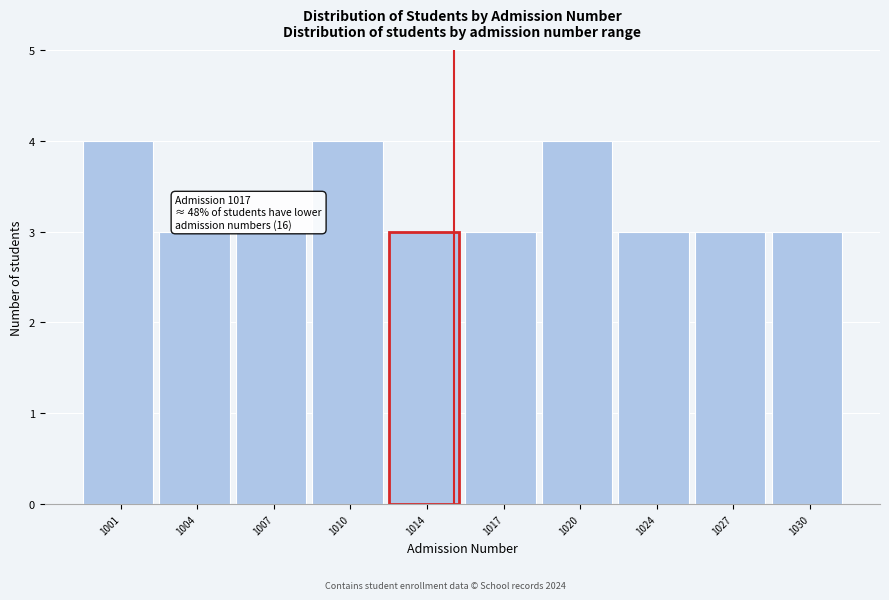

Reading left to right, what are all the values shown in this chart?

1001=4	1004=3	1007=3	1010=4	1014=3	1017=3	1020=4	1024=3	1027=3	1030=3